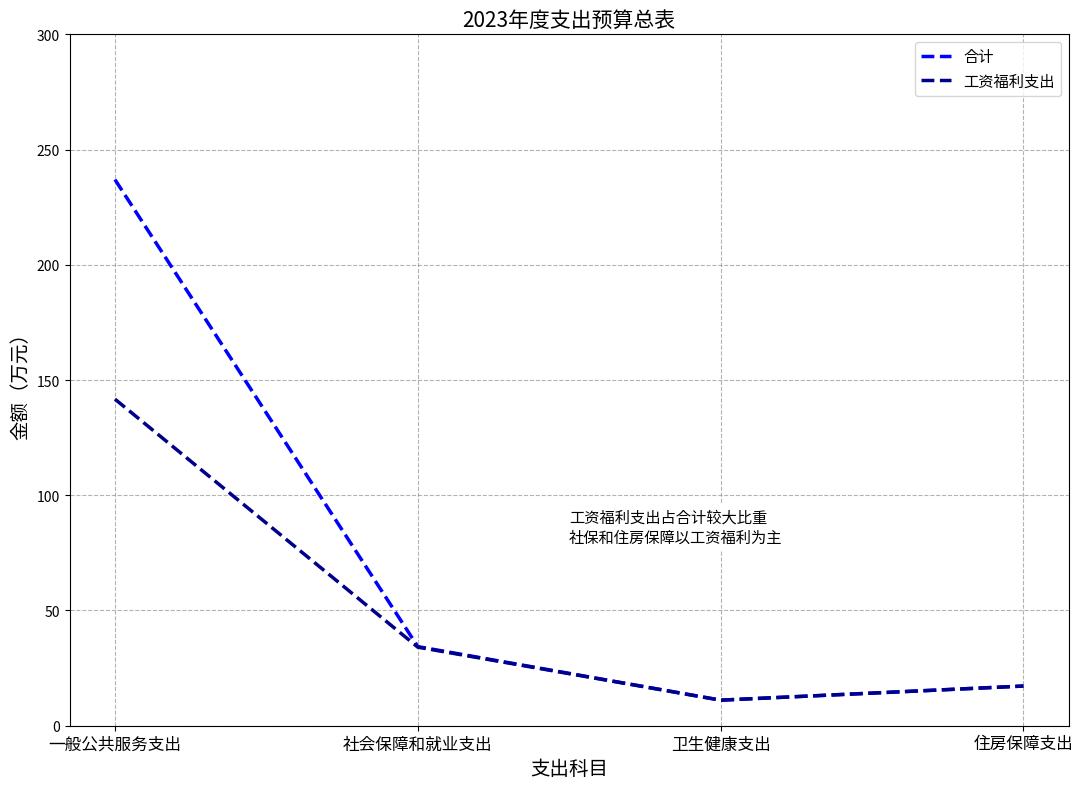

At which category does 工资福利支出 reach its first local valley?

卫生健康支出